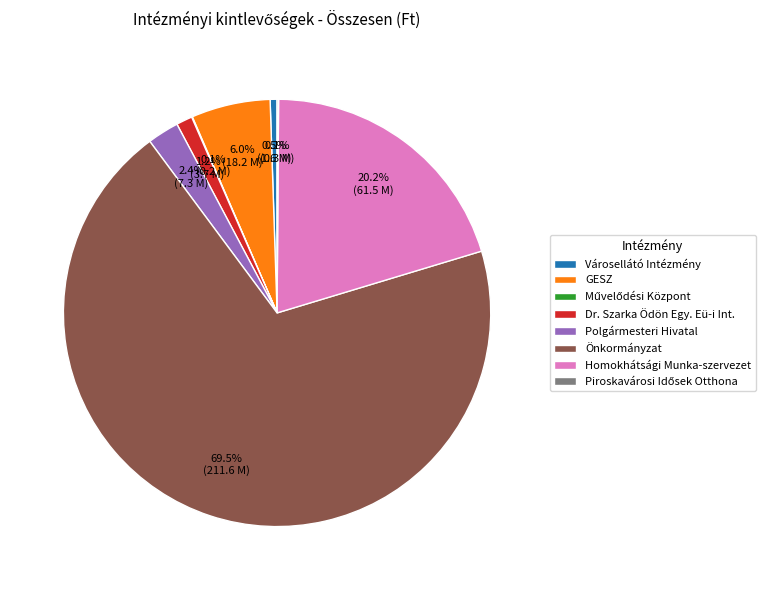

What is the largest slice in the pie chart?

Önkormányzat